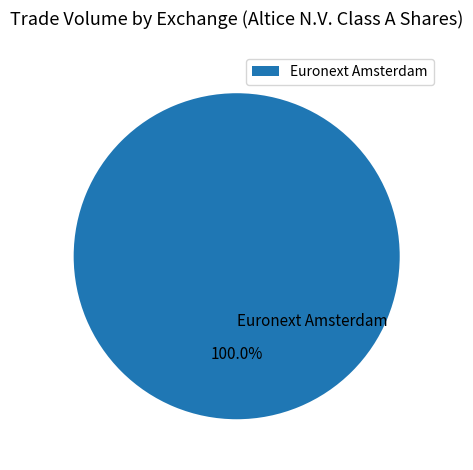

Is there any slice that represents more than half of the pie?

Yes